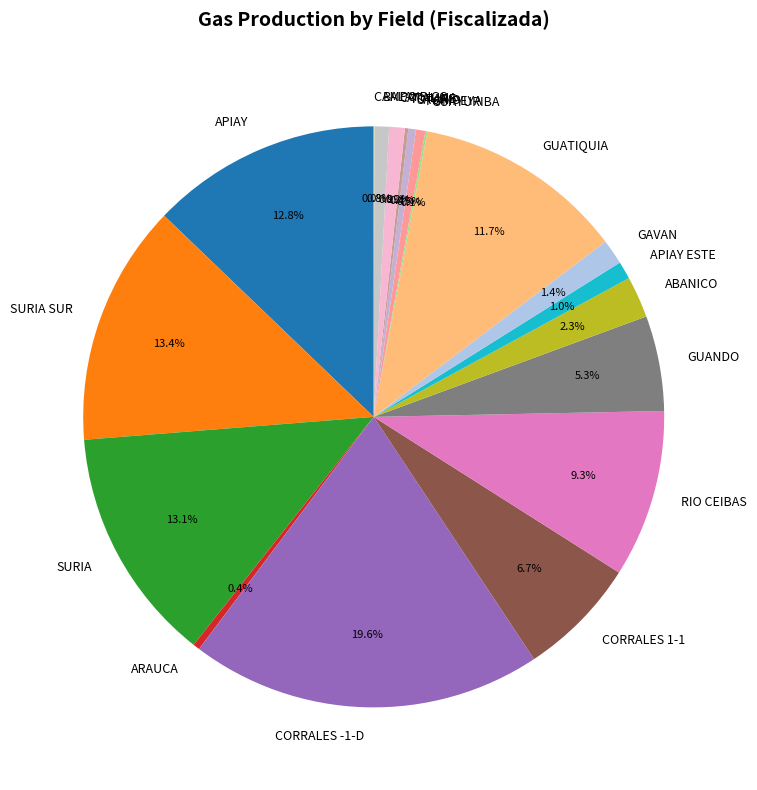

Which has a higher value, GUATIQUIA or CATALINA?

GUATIQUIA